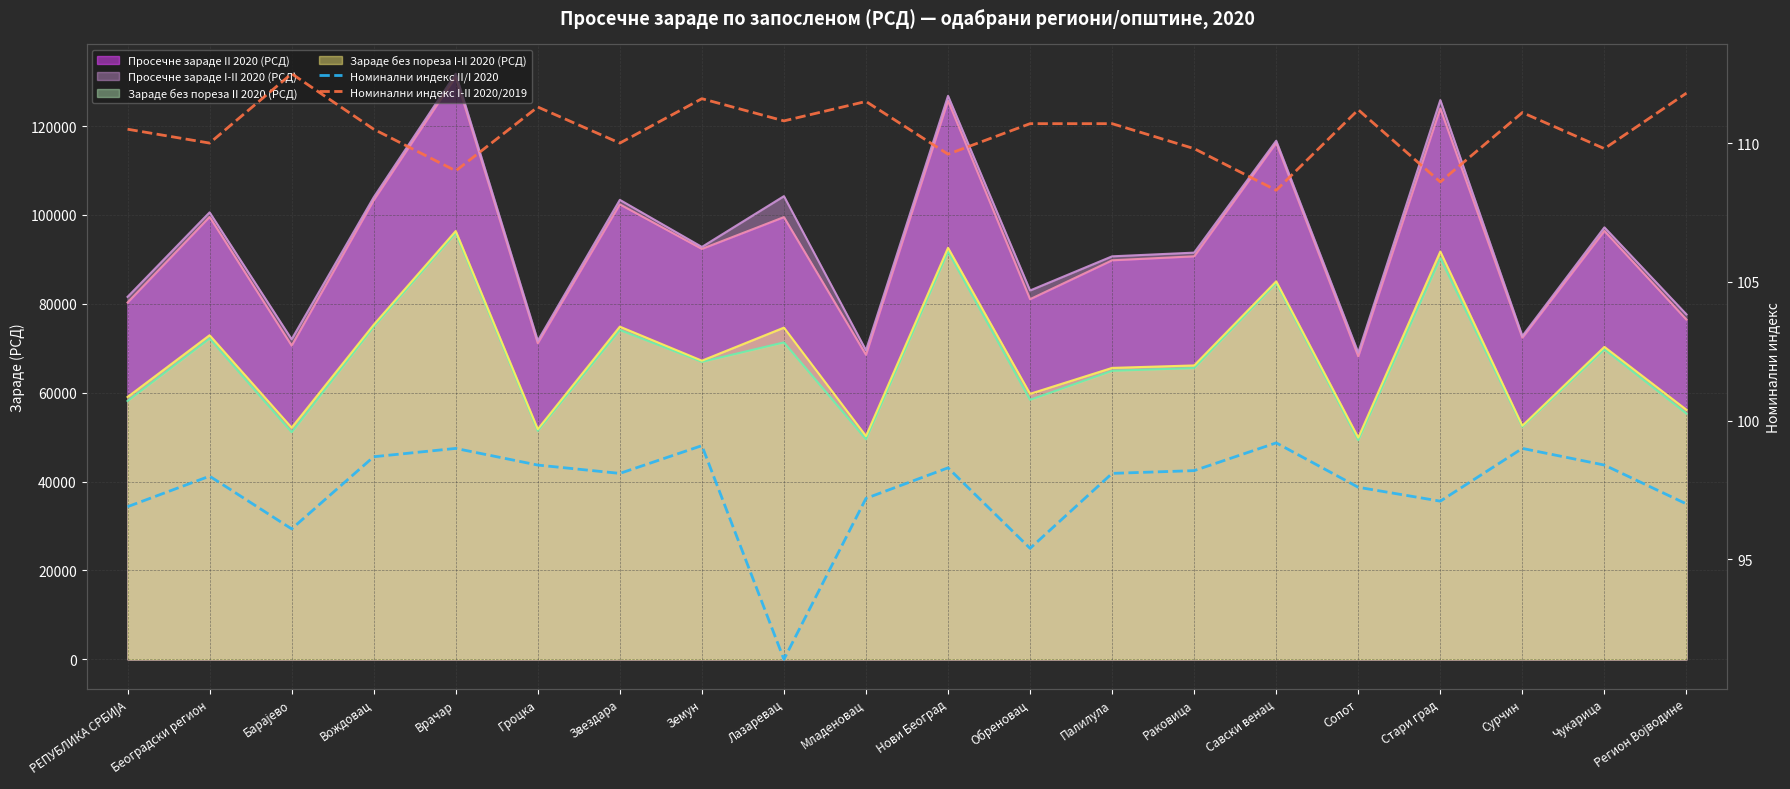

At which category is the sum across all series the highest?

Земун